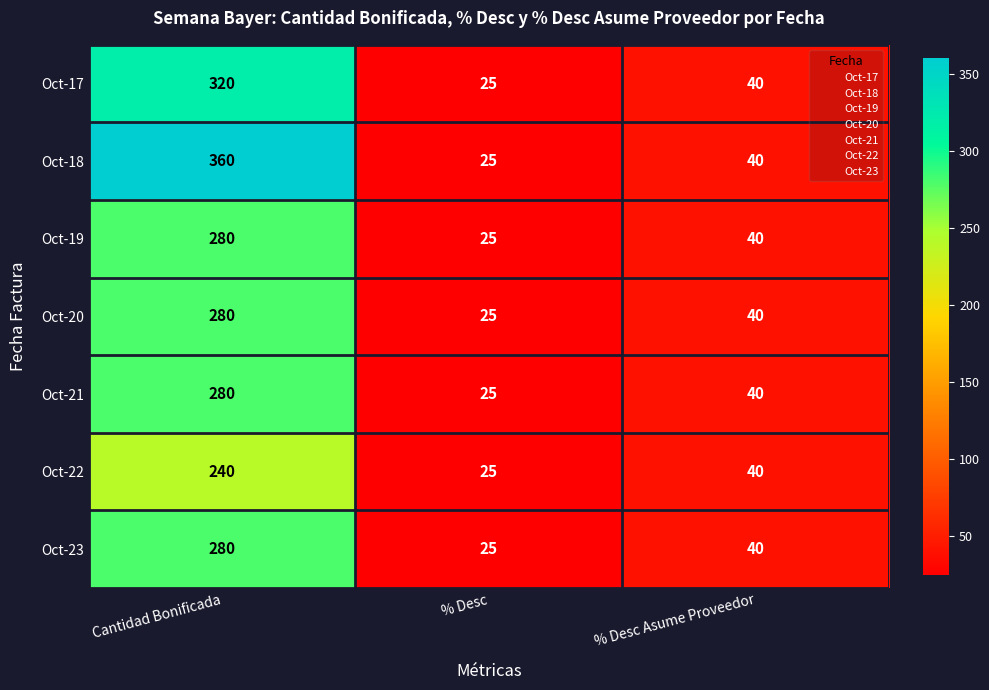

Reading right to left, what are all the values shown in this chart?

Oct-17: 40	25	320
Oct-18: 40	25	360
Oct-19: 40	25	280
Oct-20: 40	25	280
Oct-21: 40	25	280
Oct-22: 40	25	240
Oct-23: 40	25	280